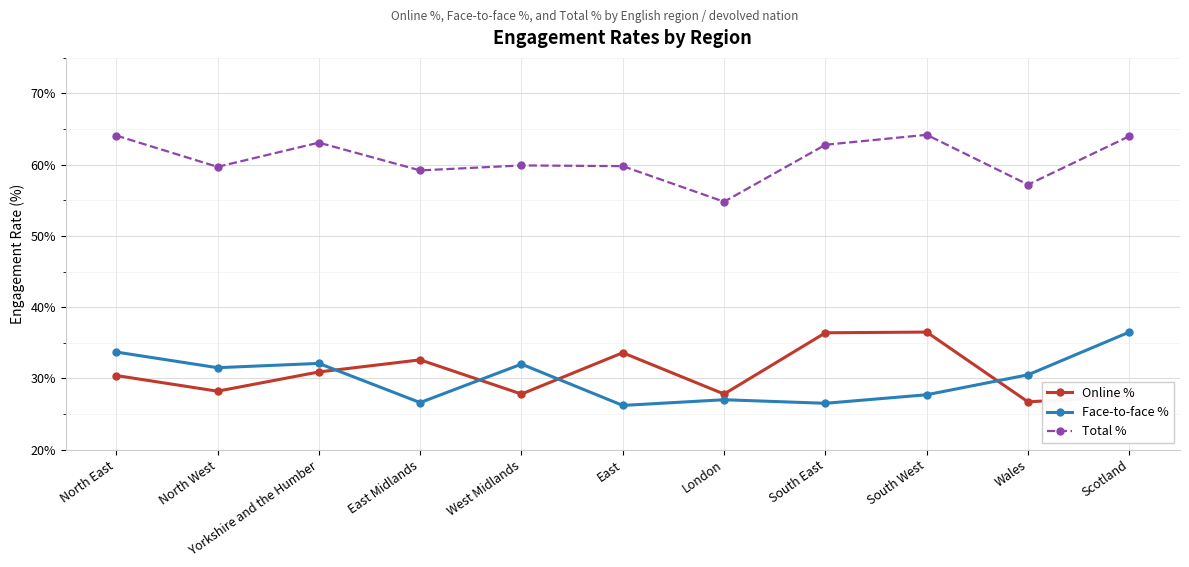

Rank the series at West Midlands from lowest to highest value.

Online %, Face-to-face %, Total %